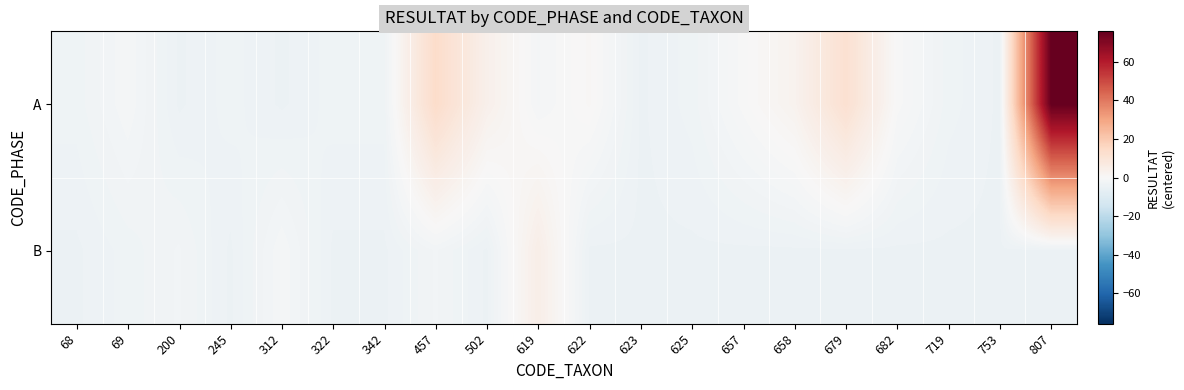

Rank the series by their average value, from lowest to highest.

B, A